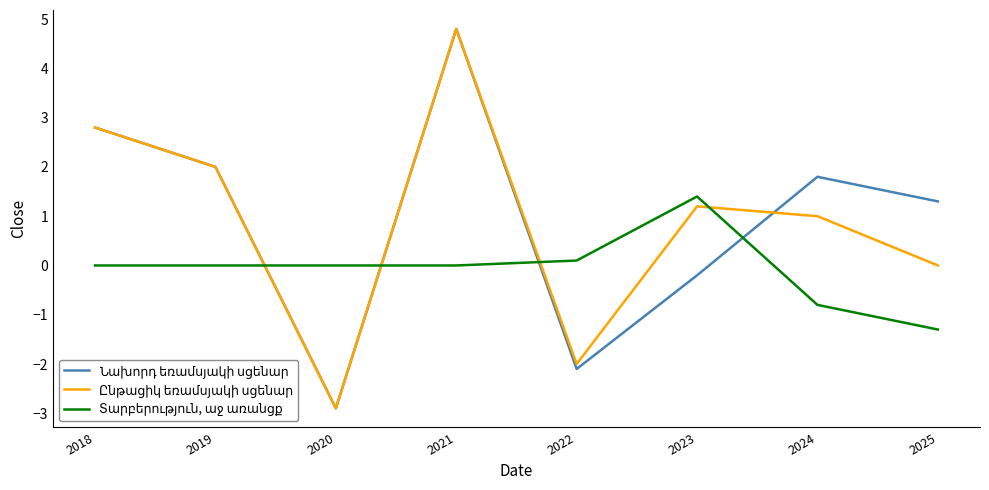

What is the sum of all Տարբերություն, աջ առանցք values?

-0.6